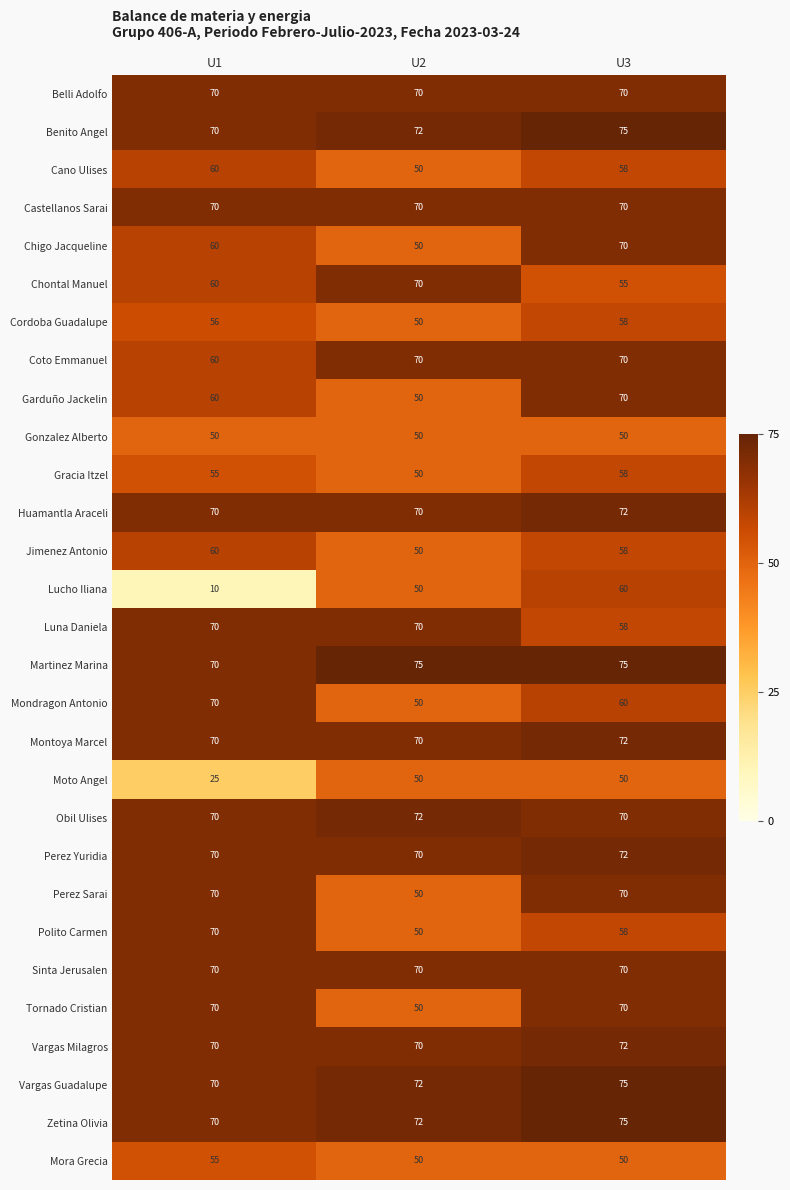

True or false: Zetina Olivia has a value of 127 at U3.

False